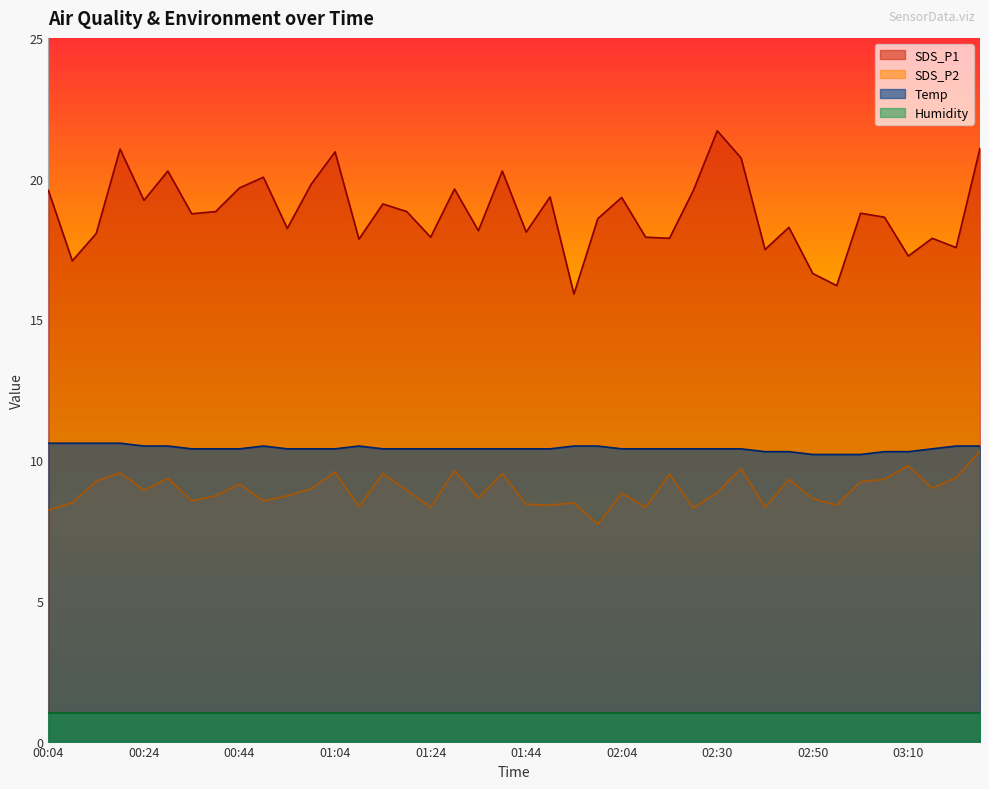

At which category does SDS_P1 reach its first local peak?

00:19